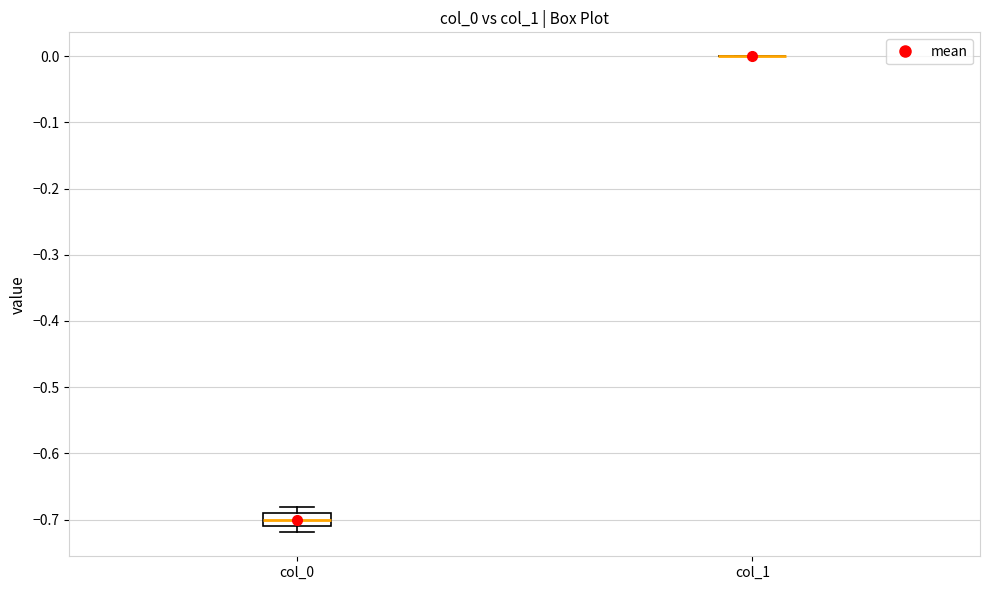

Comparing the boxes themselves (not the whiskers), which one is the tallest?

col_0